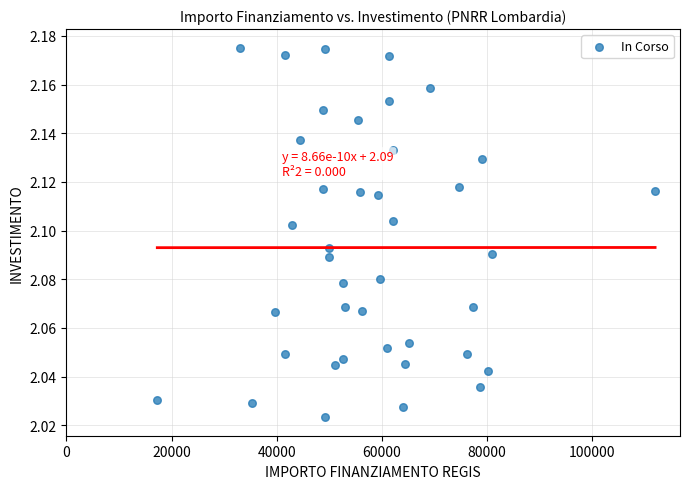

What is the range of X values (max minus min)?

94665.7